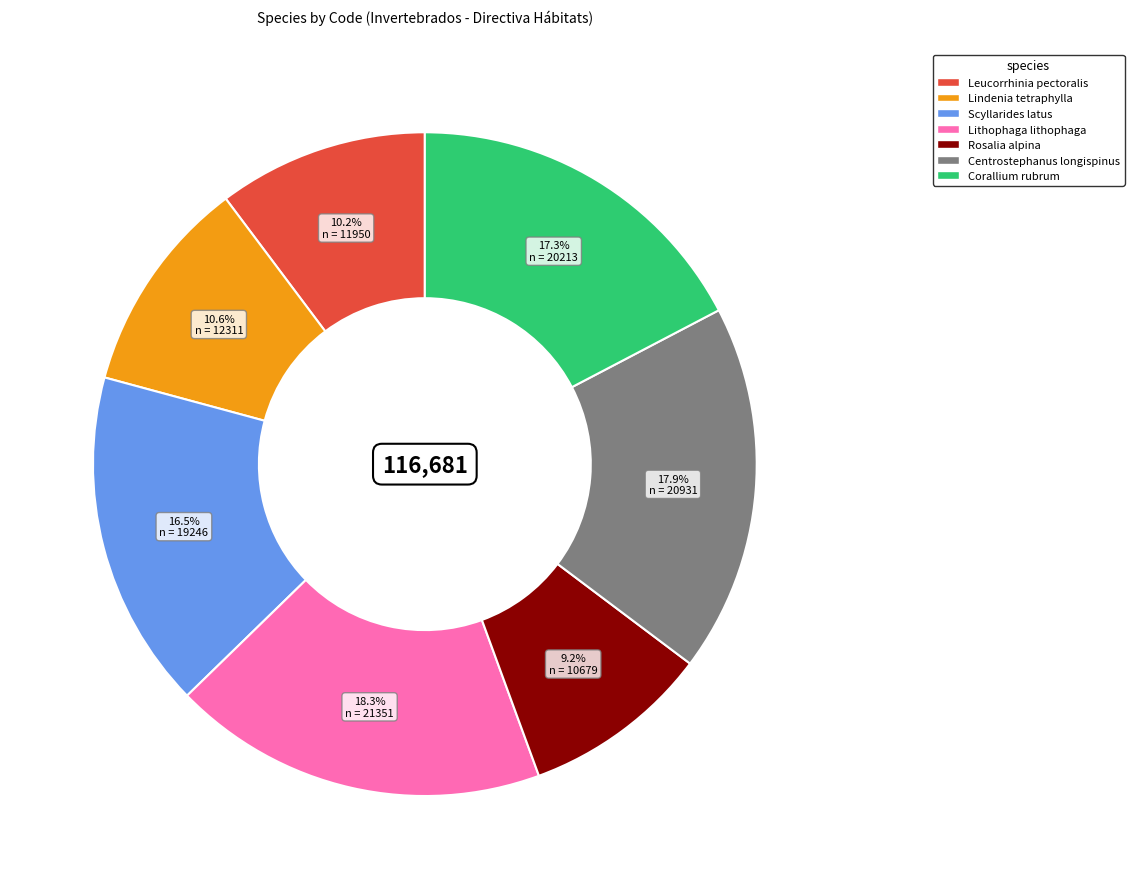

What is the smallest slice in the pie chart?

Rosalia alpina